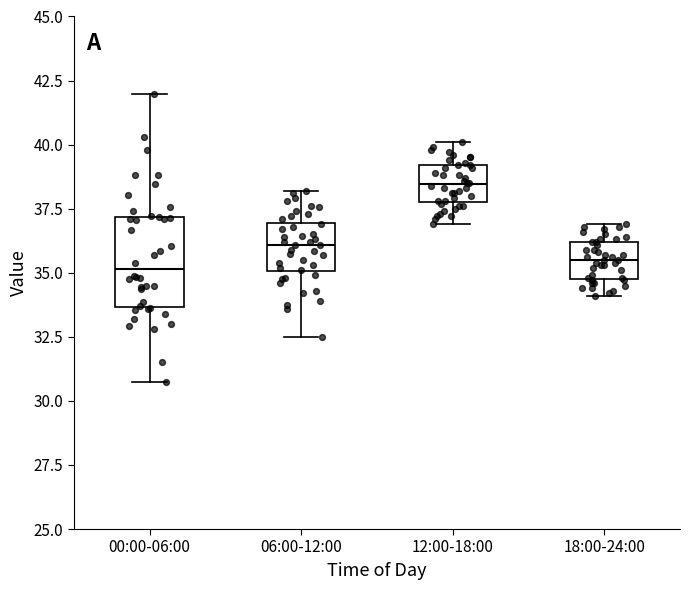

Reading left to right, read every box against the y-axis: the position of its median line, the range the box covers, and the ends of its whiskers. The values are not printed on the chart, so give them approximately, as read against the axis.

00:00-06:00: median 35.0, box 33.5 to 37.0, whiskers 31.0 to 42.0
06:00-12:00: median 36.0, box 35.0 to 37.0, whiskers 32.5 to 38.0
12:00-18:00: median 38.5, box 38.0 to 39.0, whiskers 37.0 to 40.0
18:00-24:00: median 35.5, box 35.0 to 36.0, whiskers 34.0 to 37.0